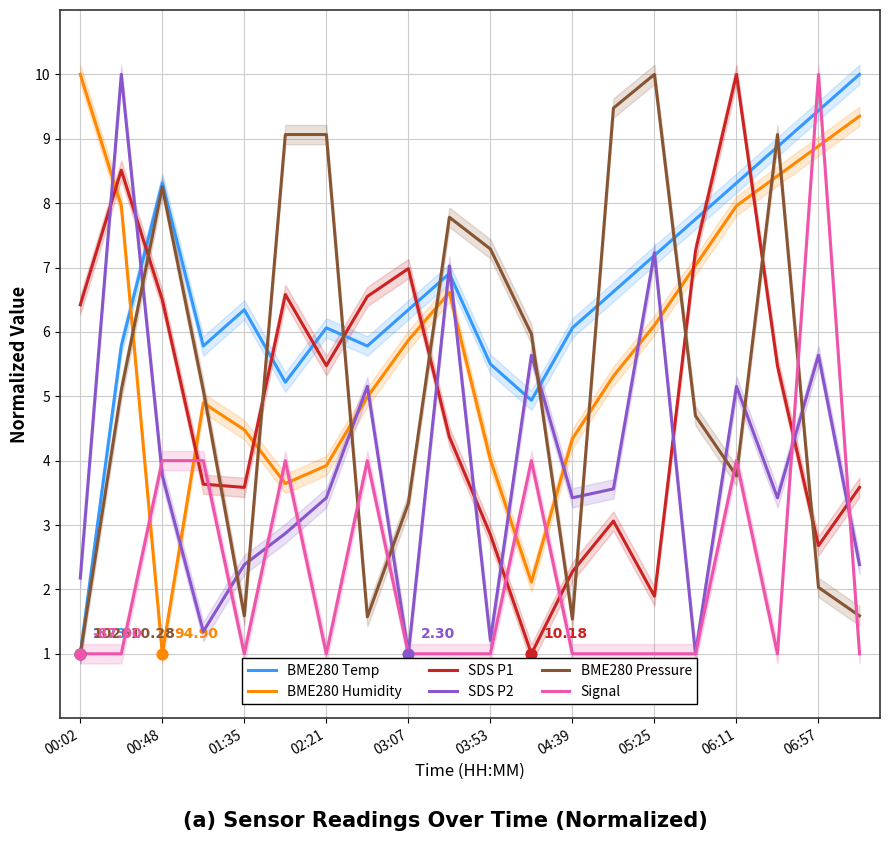

Which series contains the lowest Y value?

BME280 Temp